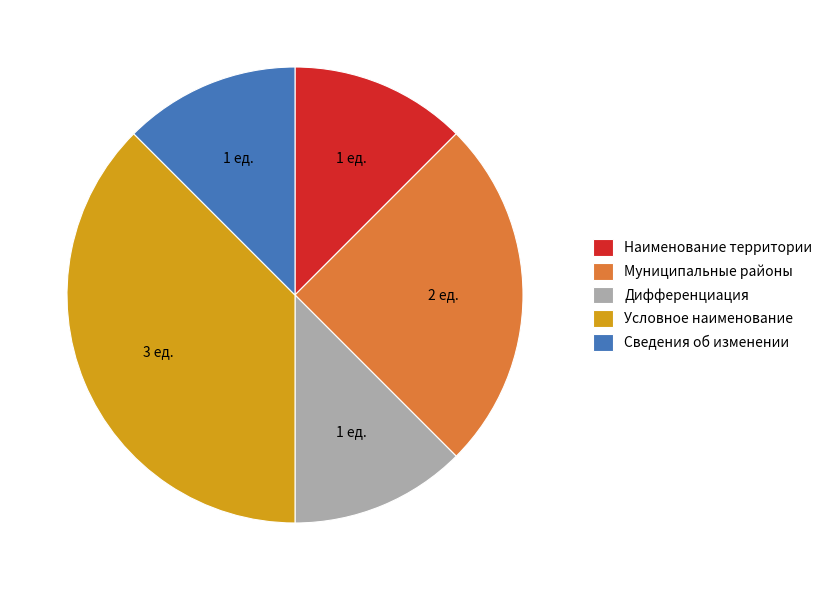

Is Наименование территории the majority of the pie?

No